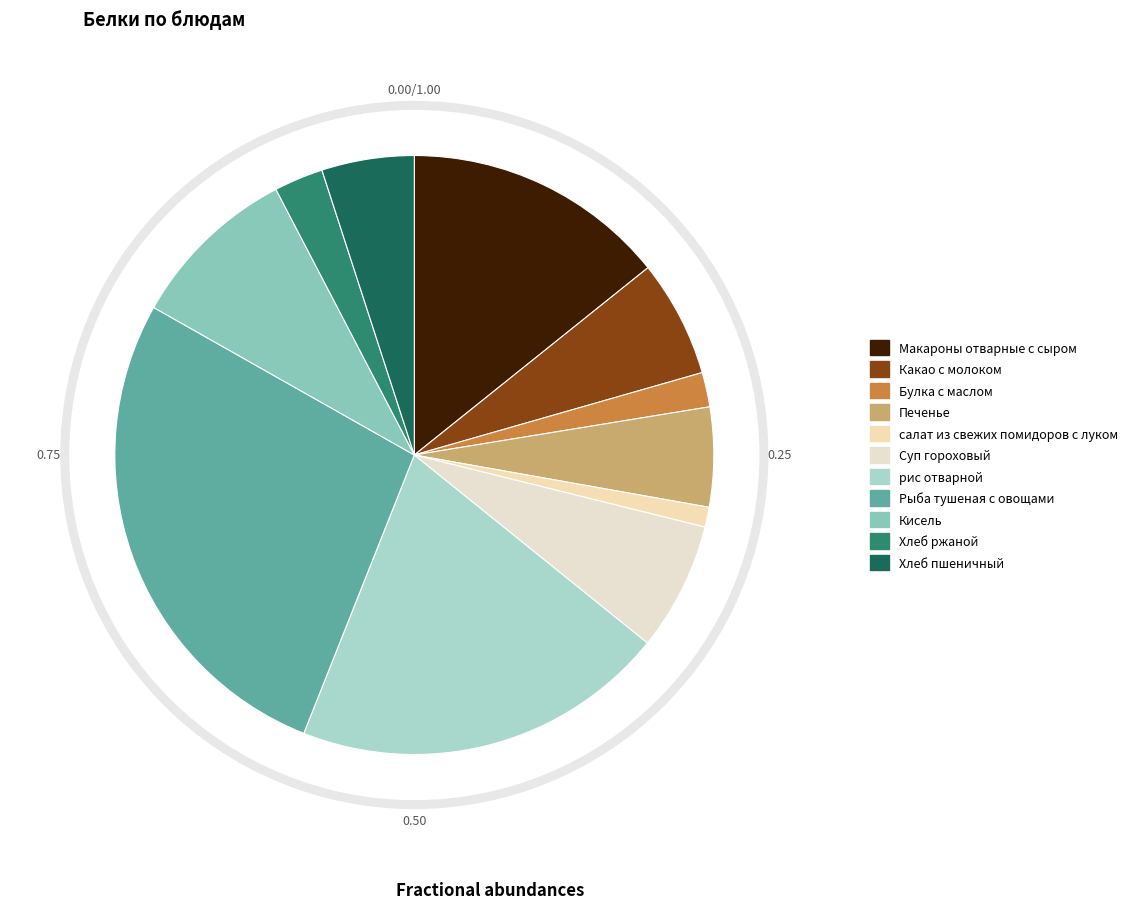

To the nearest percent, what is the difference between the largest and smallest slice percentages?

26%